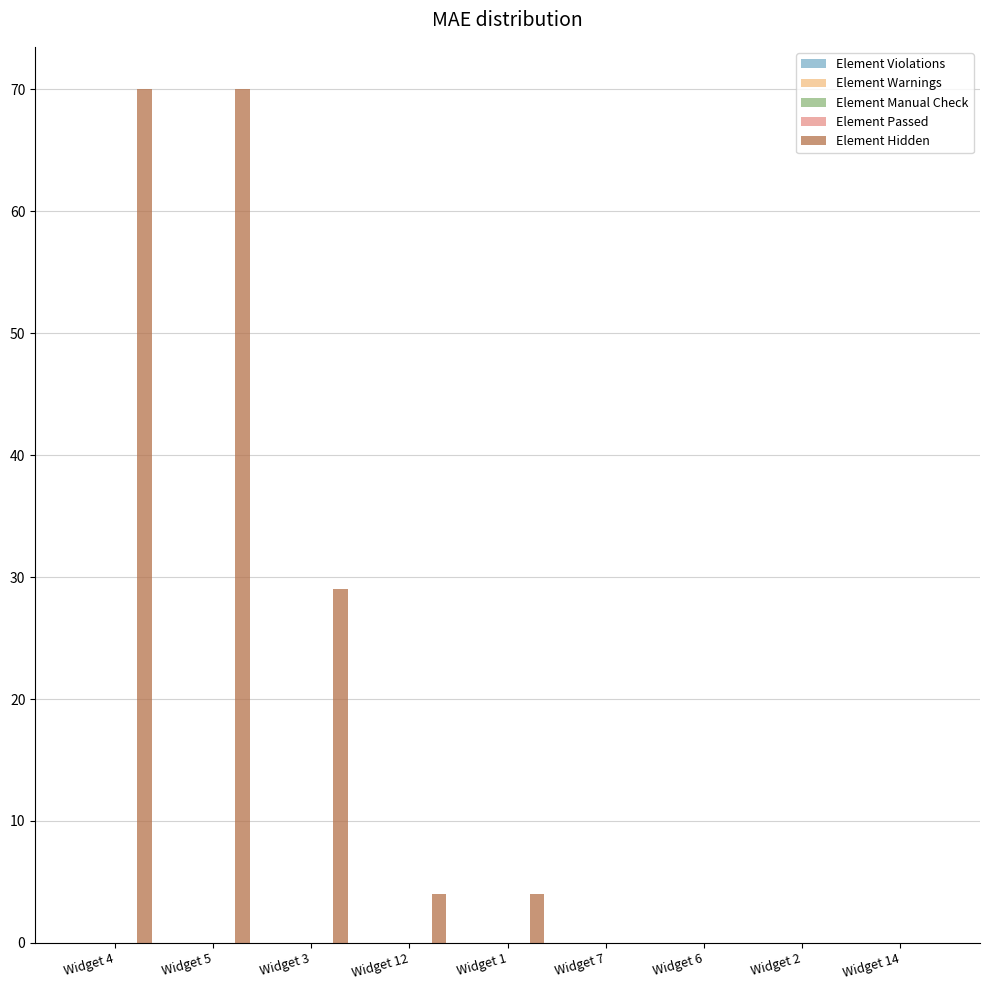

What is the greatest value displayed?

70